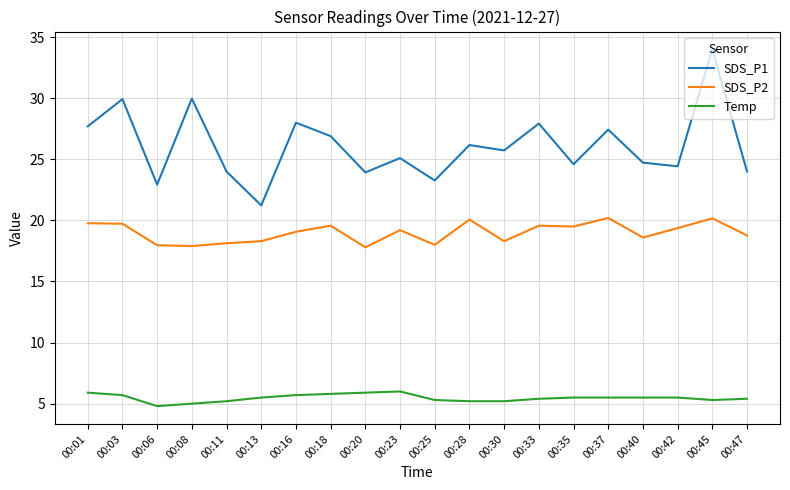

True or false: SDS_P2 and Temp cross at least once.

False